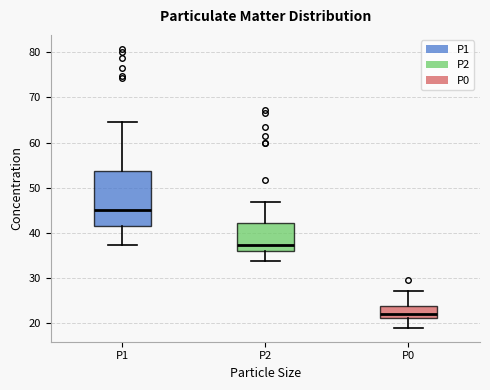

Which box's median line is the lowest?

P0